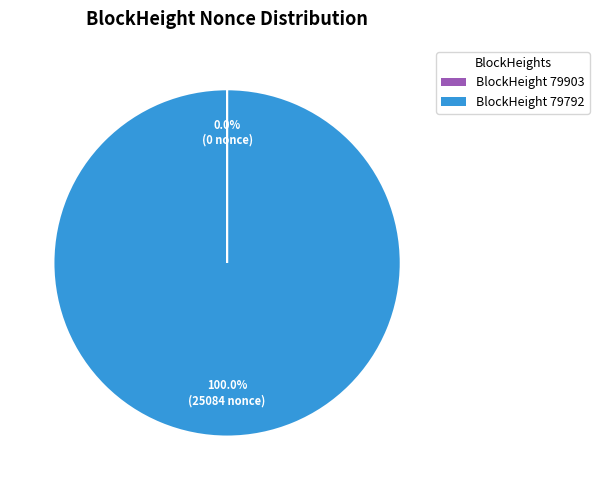

Is there any slice that represents more than half of the pie?

Yes